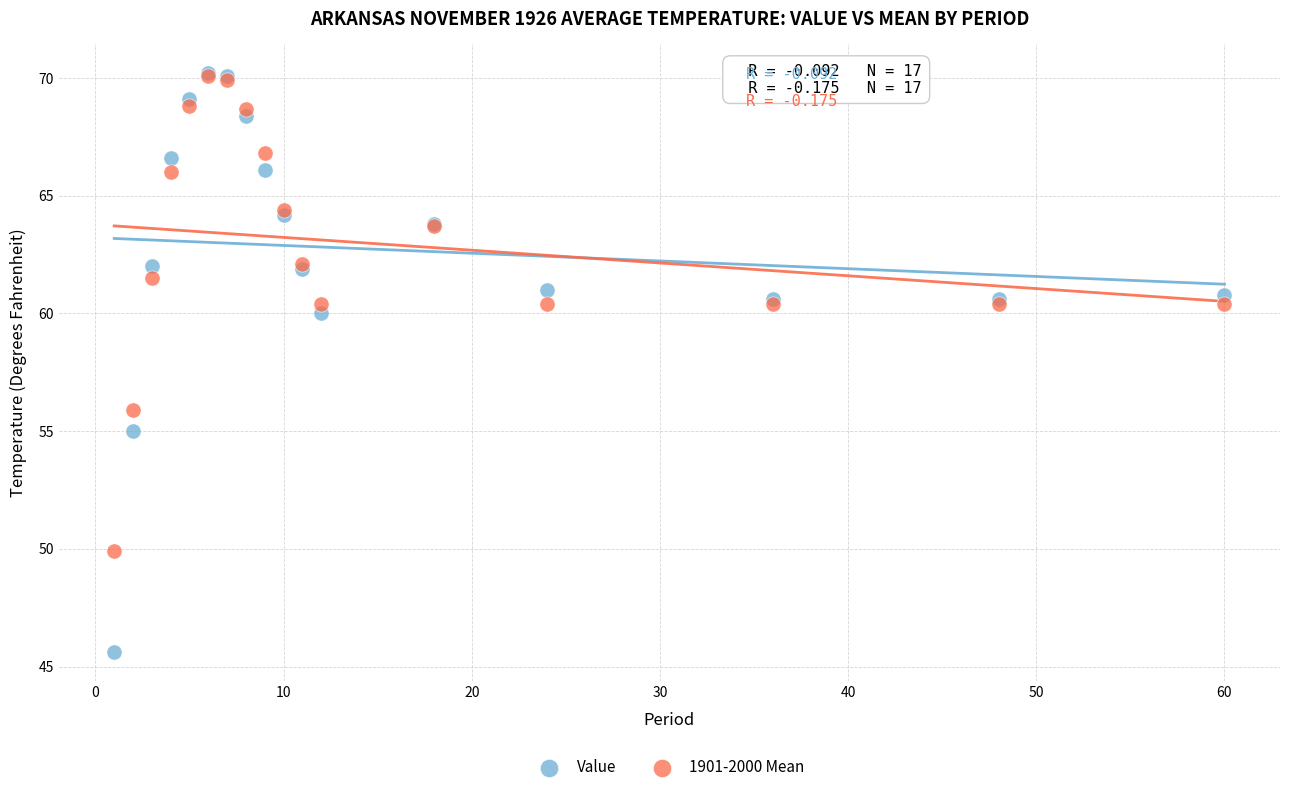

In the Value series, what Y value is closest to 57?

55.0